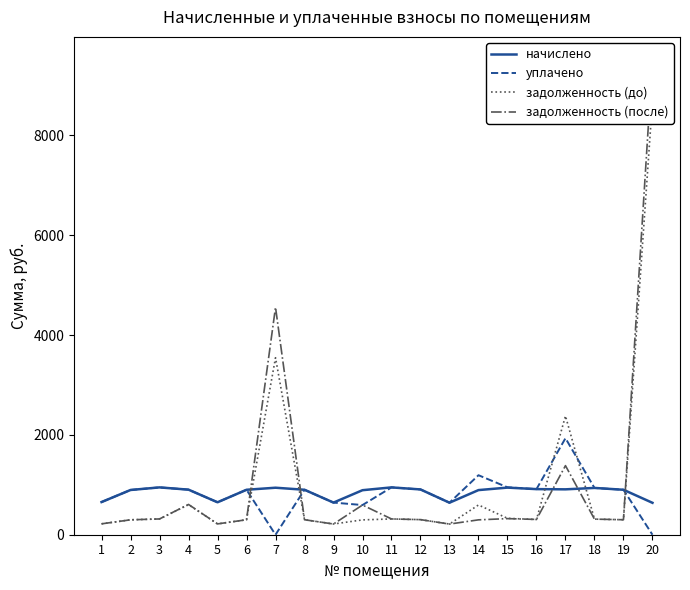

True or false: начислено and уплачено cross at least once.

False